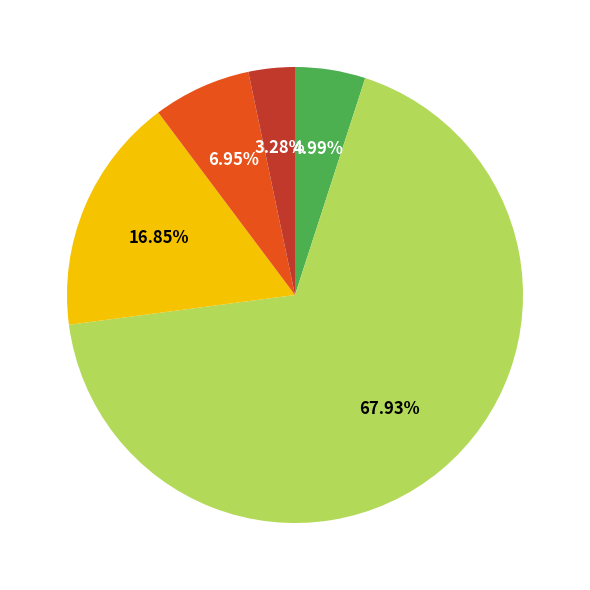

Does any single category account for the majority?

Yes